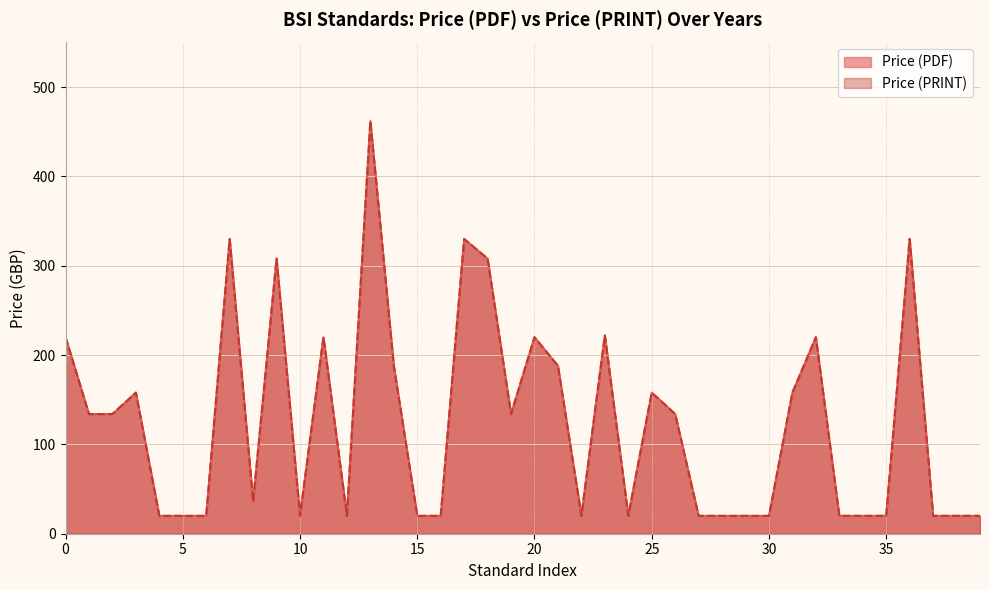

List the series in order of their peak value, lowest first.

Price (PDF), Price (PRINT)